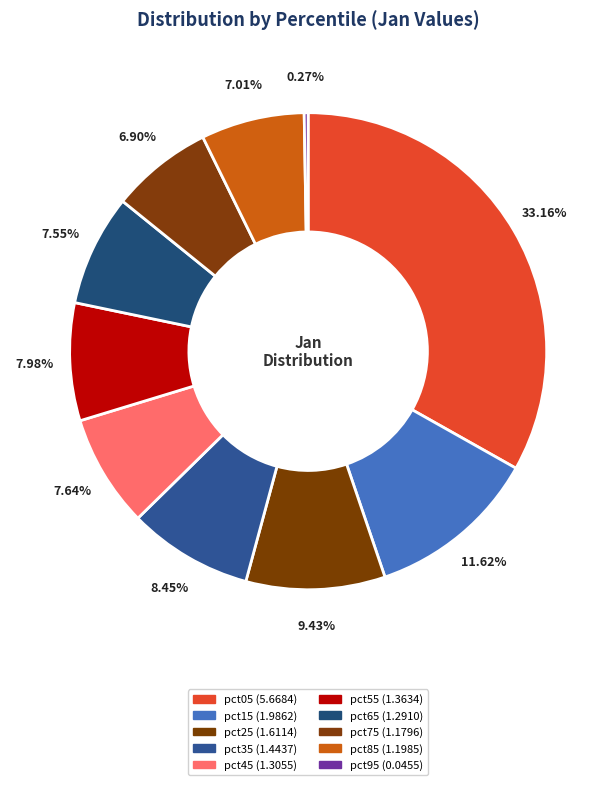

Does pct75 represent more than half of the total?

No